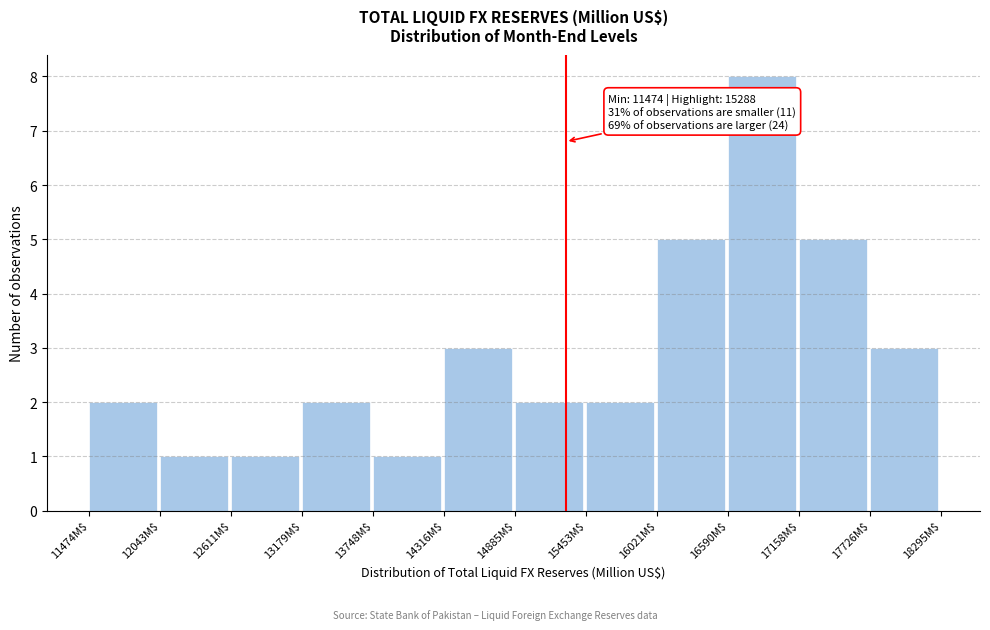

Which range on the x-axis has the tallest bar?

16600 to 17200